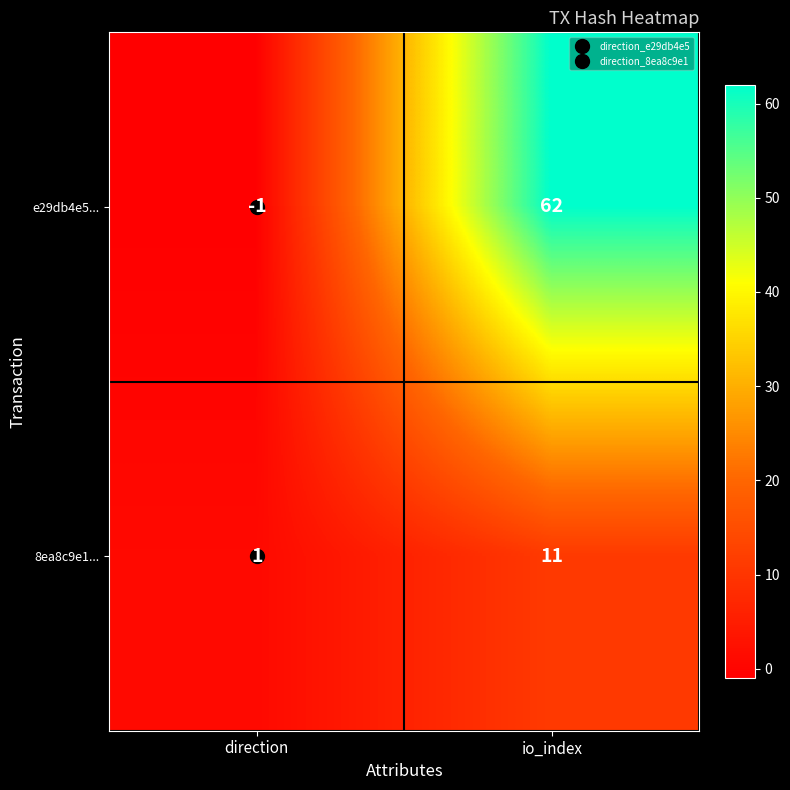

What is the total value across all series at io_index?

73